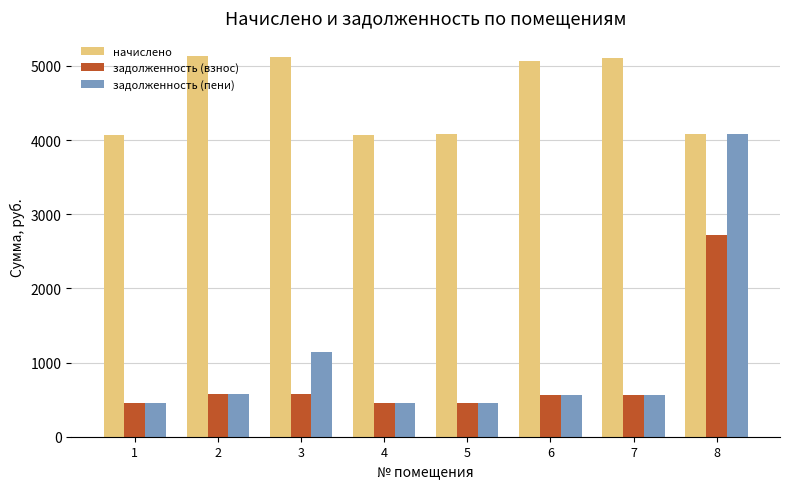

True or false: задолженность (взнос) has a value of 921.3 at 2.

False